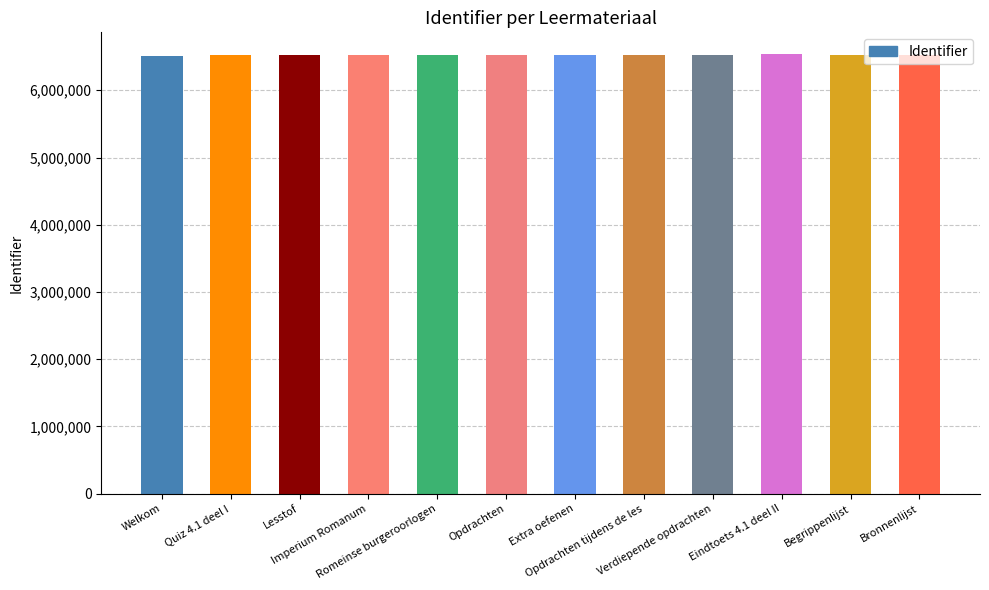

What is the ratio of the value at Lesstof to the value at Romeinse burgeroorlogen?

1.0